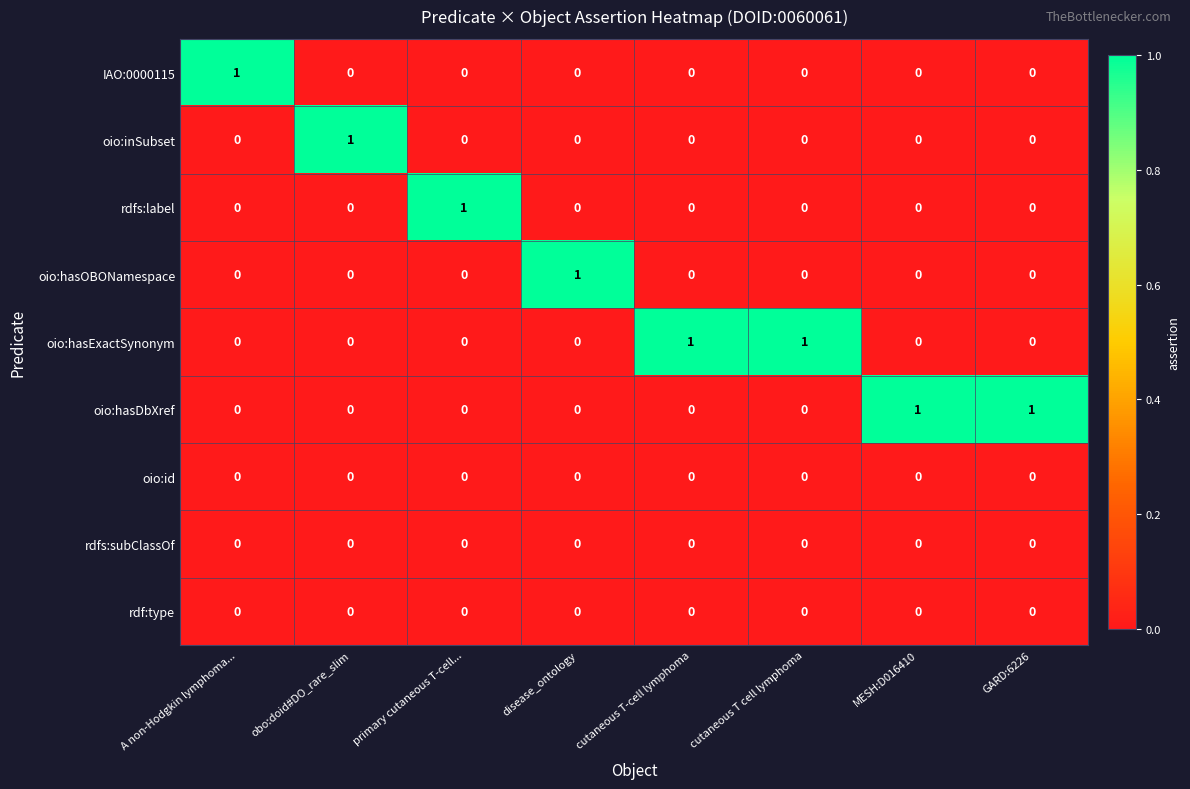

Count the rdfs:label values in the range 0 to 1.

8